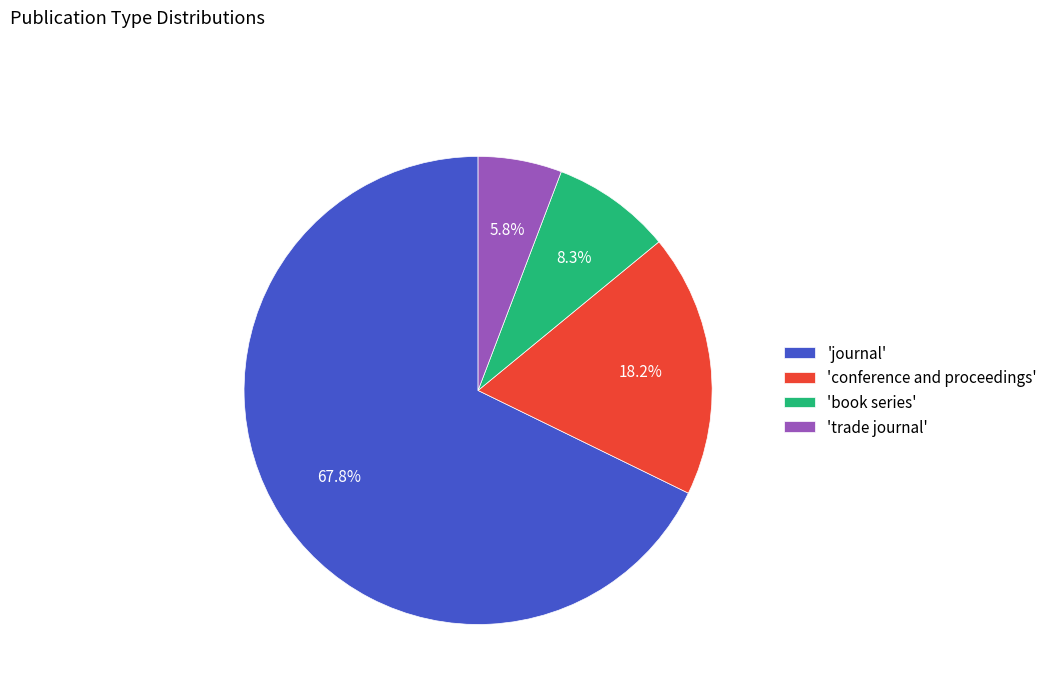

Does any single category account for the majority?

Yes